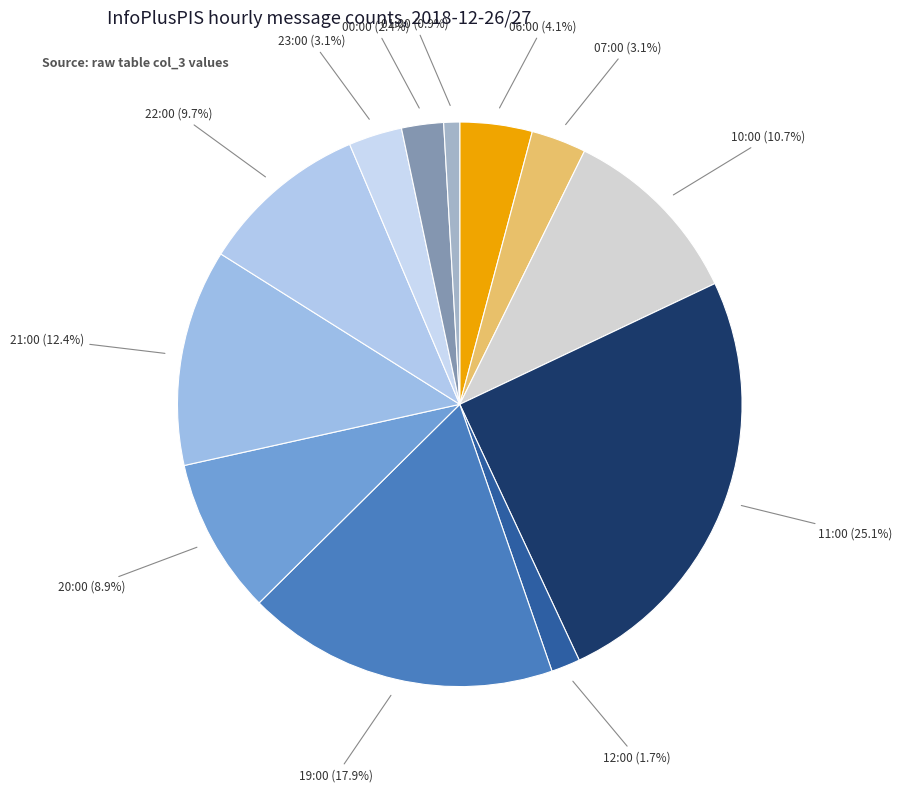

Between 12:00 and 01:00, which is larger?

12:00